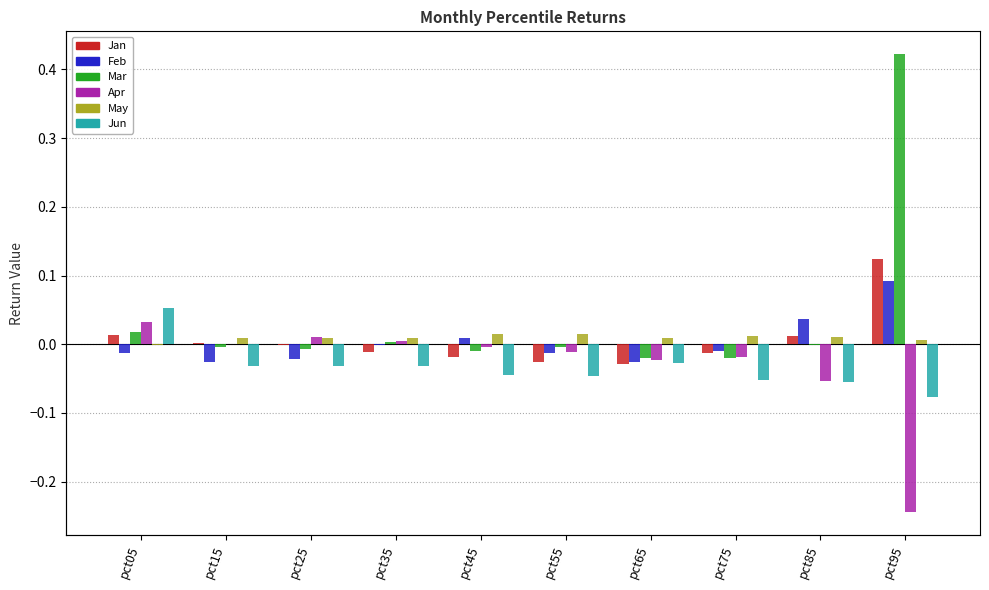

At which label is Jun closest to 0?

pct65